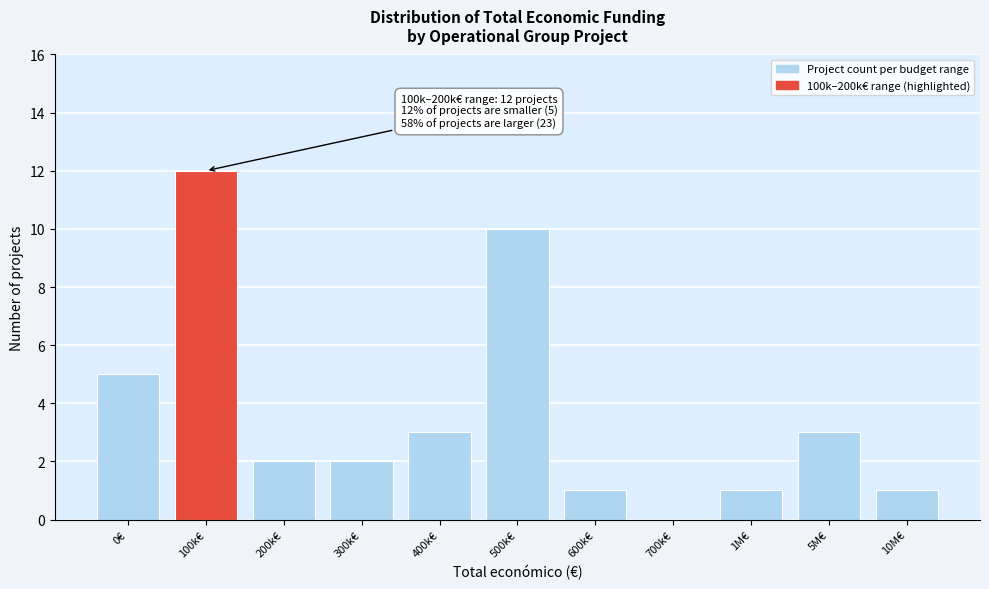

Reading left to right, transcribe all the data shown in this chart.

0€=5	100k€=12	200k€=2	300k€=2	400k€=3	500k€=10	600k€=1	700k€=0	1M€=1	5M€=3	10M€=1